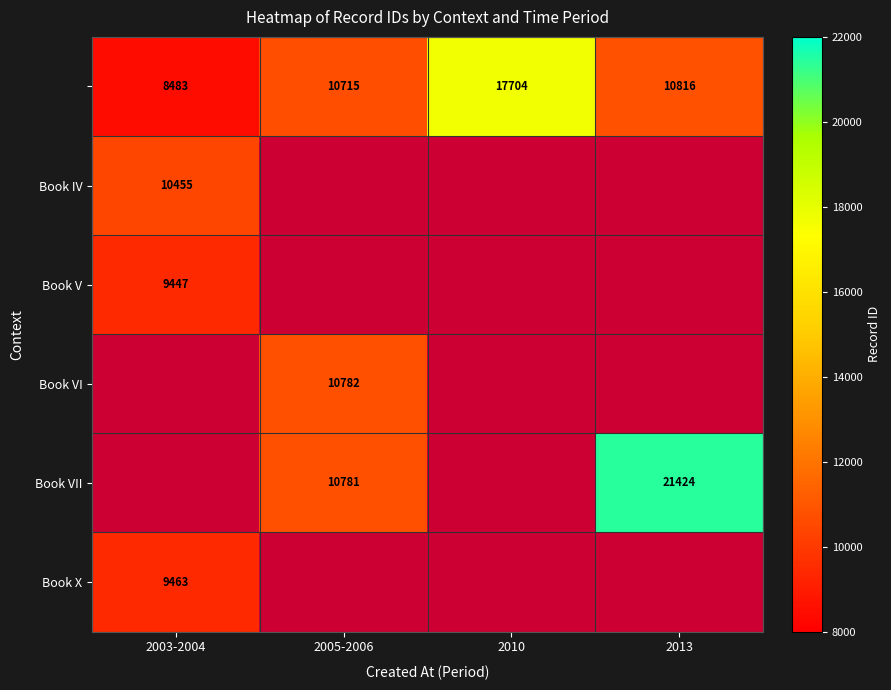

At which label is Book V closest to 9447?

2003-2004